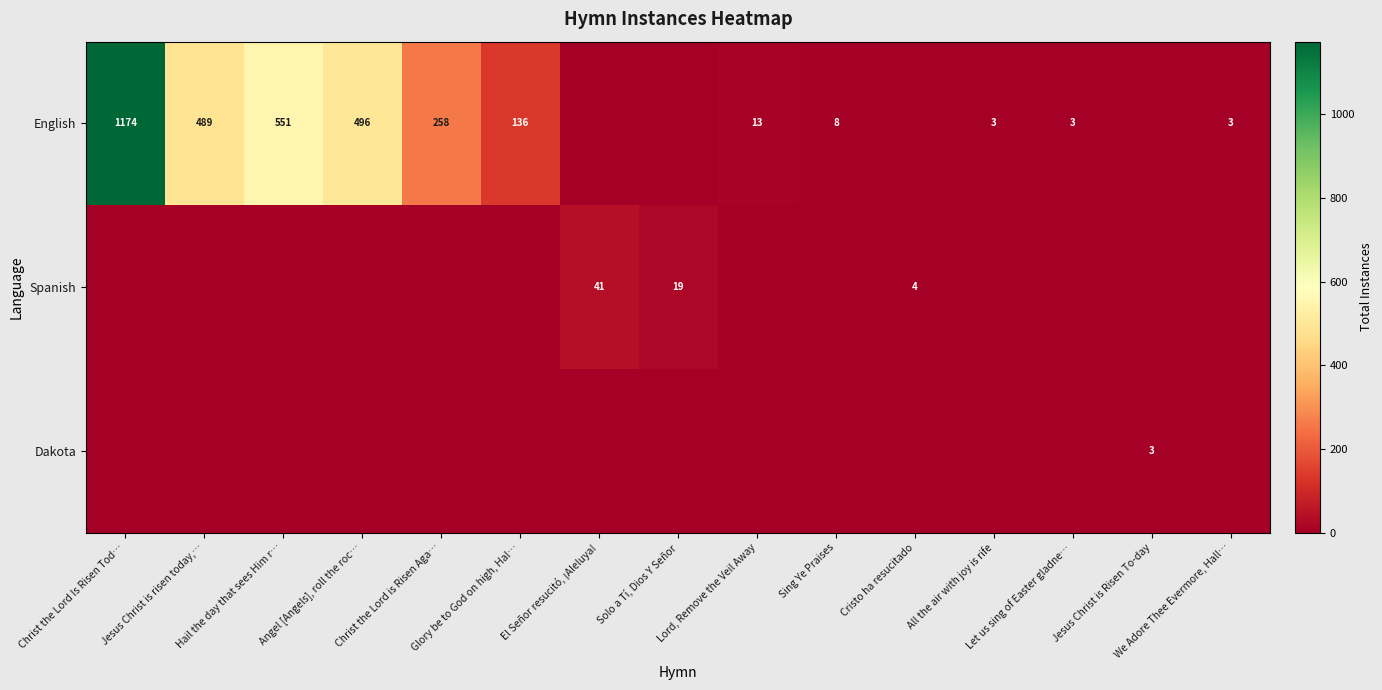

Count the number of categories in the chart.

15